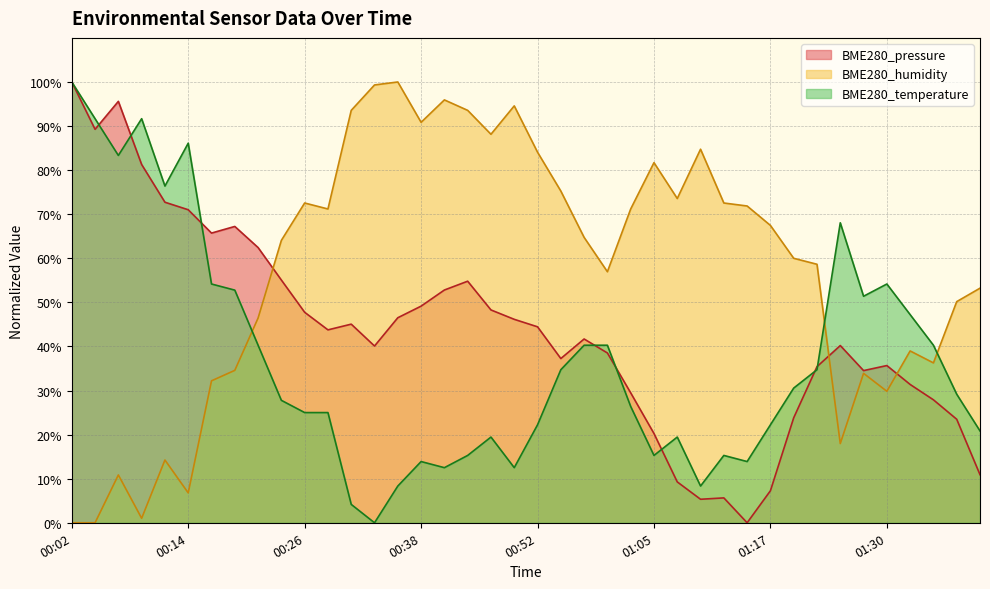

Reading right to left, what are all the values shown in this chart?

BME280_pressure: 01:39=10.9	01:37=23.5	01:34=27.9	01:32=31.4	01:30=35.7	01:27=34.5	01:25=40.2	01:22=35.4	01:20=23.8	01:17=7.3	01:15=0.0	01:12=5.6	01:10=5.3	01:07=9.3	01:05=20.2	01:02=29.5	01:00=38.5	00:57=41.7	00:54=37.3	00:52=44.5	00:49=46.2	00:46=48.3	00:44=54.8	00:41=52.8	00:38=49.1	00:36=46.5	00:33=40.1	00:31=45.1	00:29=43.8	00:26=47.8	00:24=55.1	00:21=62.4	00:19=67.2	00:16=65.7	00:14=71.0	00:11=72.7	00:09=81.3	00:07=95.6	00:04=89.3	00:02=100.0
BME280_humidity: 01:39=53.2	01:37=50.2	01:34=36.3	01:32=39.0	01:30=29.8	01:27=33.9	01:25=18.0	01:22=58.6	01:20=60.0	01:17=67.5	01:15=71.9	01:12=72.5	01:10=84.7	01:07=73.6	01:05=81.7	01:02=71.2	01:00=56.9	00:57=64.7	00:54=75.3	00:52=84.1	00:49=94.6	00:46=88.1	00:44=93.6	00:41=95.9	00:38=90.8	00:36=100.0	00:33=99.3	00:31=93.6	00:29=71.2	00:26=72.5	00:24=64.1	00:21=46.4	00:19=34.6	00:16=32.2	00:14=6.8	00:11=14.2	00:09=1.0	00:07=10.8	00:04=0.0	00:02=0.0
BME280_temperature: 01:39=20.8	01:37=29.2	01:34=40.3	01:32=47.2	01:30=54.2	01:27=51.4	01:25=68.1	01:22=34.7	01:20=30.6	01:17=22.2	01:15=13.9	01:12=15.3	01:10=8.3	01:07=19.4	01:05=15.3	01:02=26.4	01:00=40.3	00:57=40.3	00:54=34.7	00:52=22.2	00:49=12.5	00:46=19.4	00:44=15.3	00:41=12.5	00:38=13.9	00:36=8.3	00:33=0.0	00:31=4.2	00:29=25.0	00:26=25.0	00:24=27.8	00:21=40.3	00:19=52.8	00:16=54.2	00:14=86.1	00:11=76.4	00:09=91.7	00:07=83.3	00:04=91.7	00:02=100.0